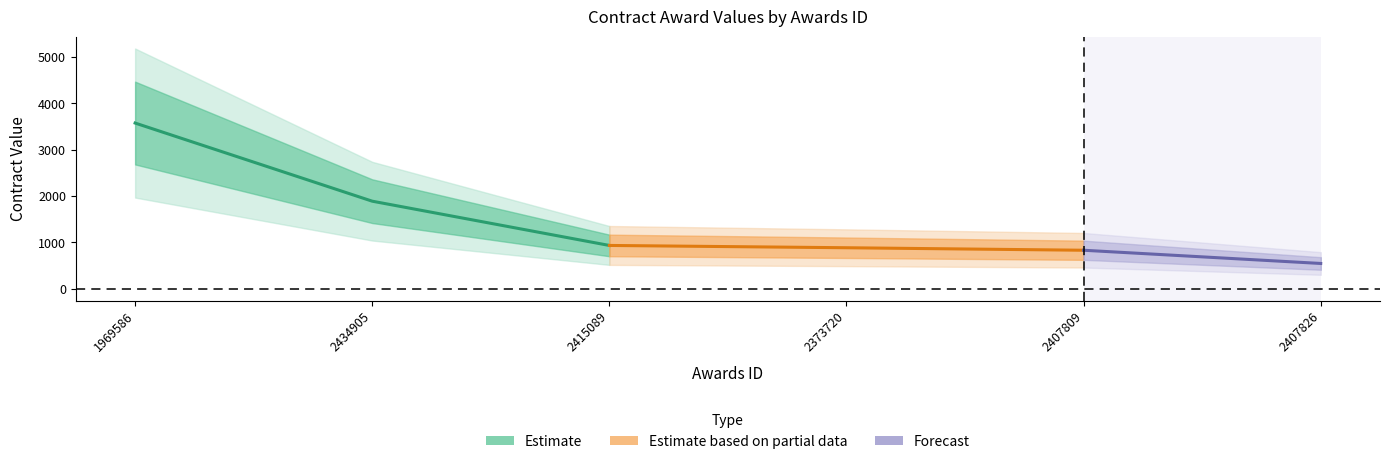

What is the average value of the contracts.value.amount series?

1440.4